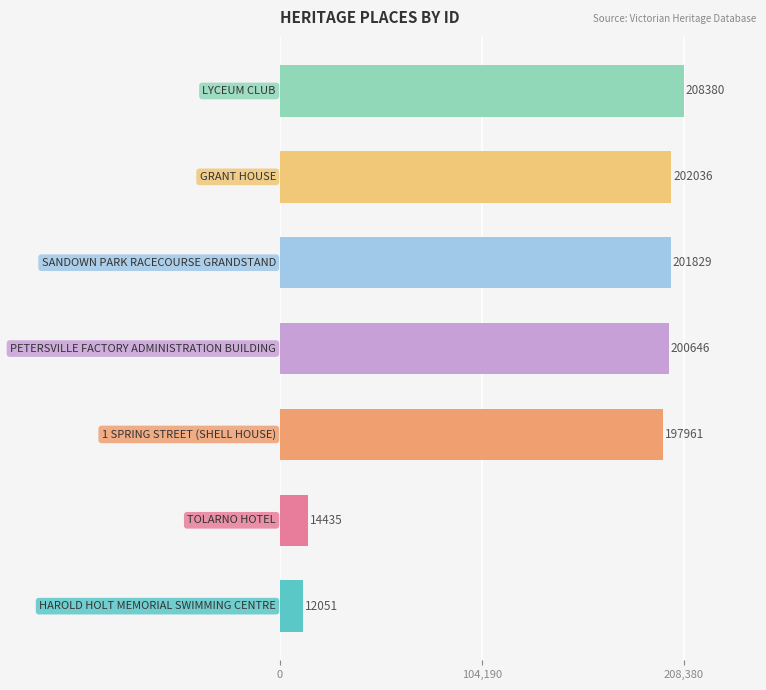

What is the average value?

148191